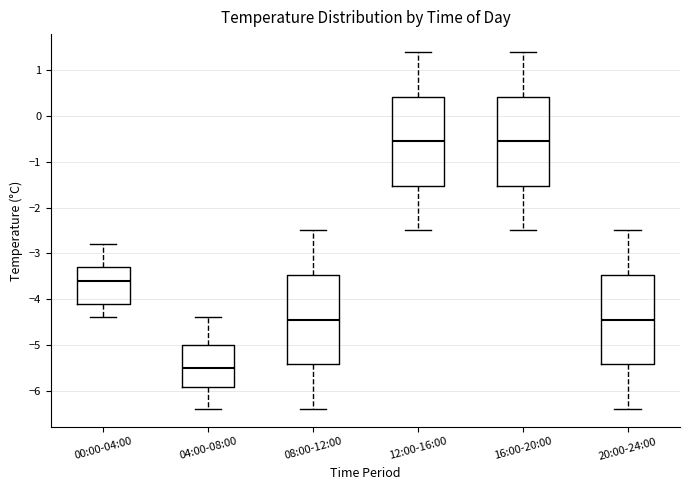

Reading left to right, read every box against the y-axis: the position of its median line, the range the box covers, and the ends of its whiskers. The values are not printed on the chart, so give them approximately, as read against the axis.

00:00-04:00: median -3.6, box -4.1 to -3.3, whiskers -4.4 to -2.8
04:00-08:00: median -5.5, box -5.9 to -5.0, whiskers -6.4 to -4.4
08:00-12:00: median -4.4, box -5.4 to -3.5, whiskers -6.4 to -2.5
12:00-16:00: median -0.5, box -1.5 to 0.4, whiskers -2.5 to 1.4
16:00-20:00: median -0.5, box -1.5 to 0.4, whiskers -2.5 to 1.4
20:00-24:00: median -4.4, box -5.4 to -3.5, whiskers -6.4 to -2.5